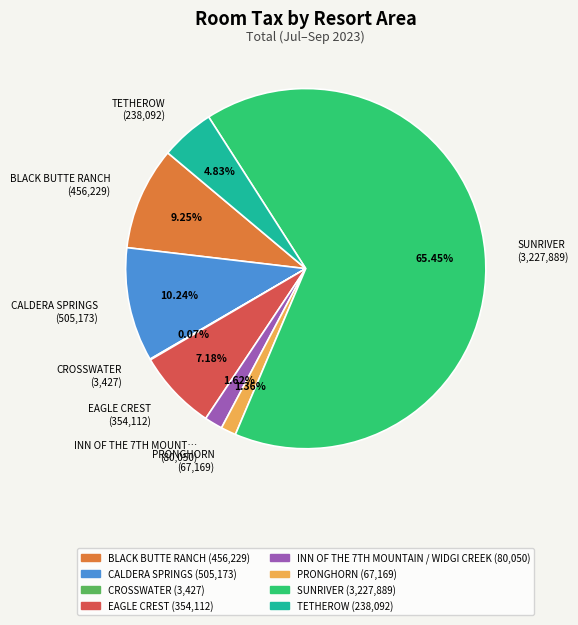

Is there any slice that represents more than half of the pie?

Yes